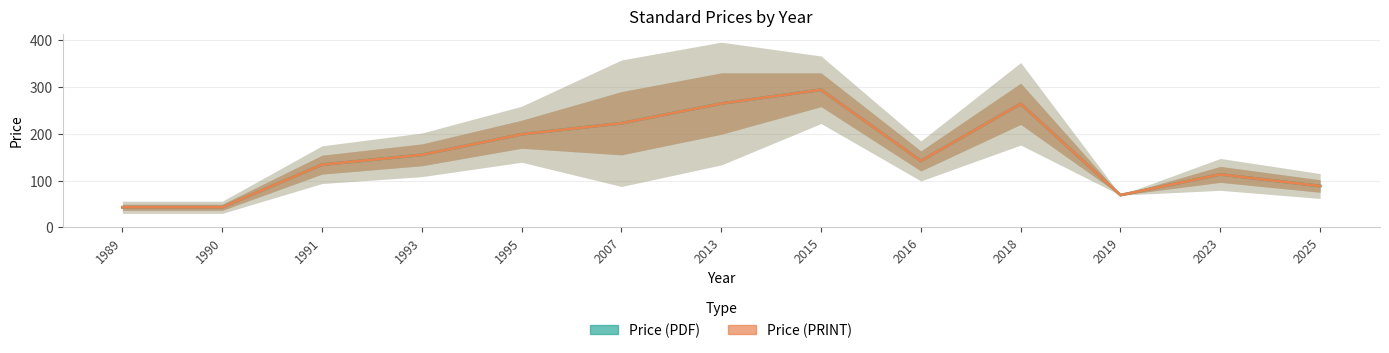

What is the lowest value of the Price (PDF) series?

43.0